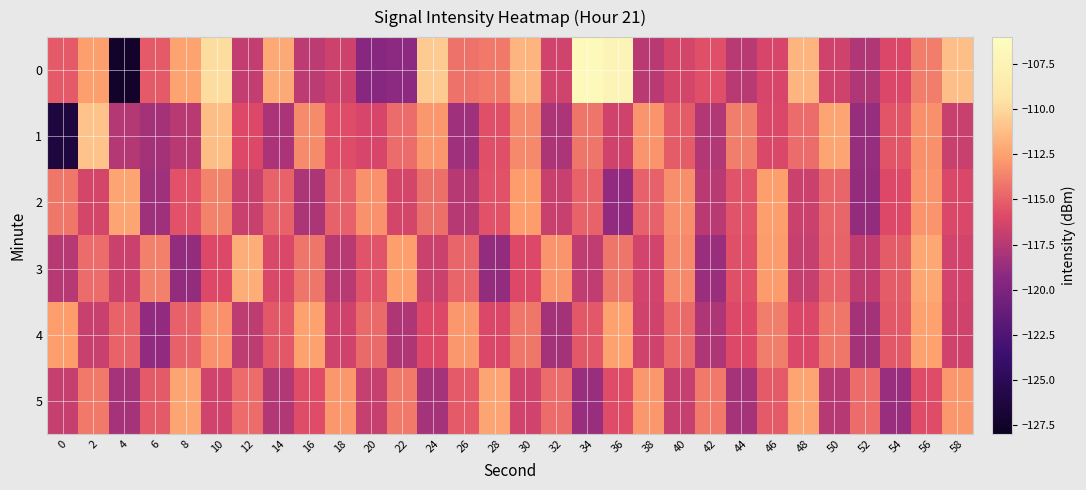

Which has a higher value, 54 or 20?

54